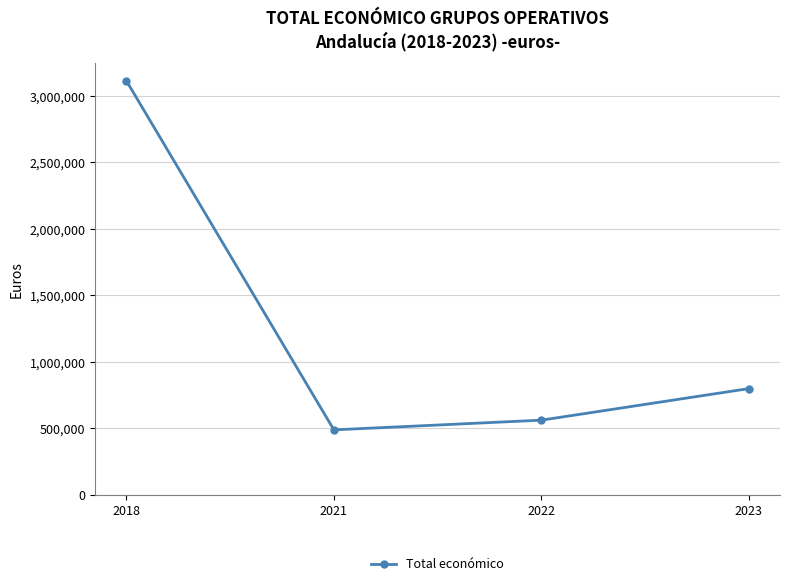

Is it true that the value at 2018 is 4160987?

False